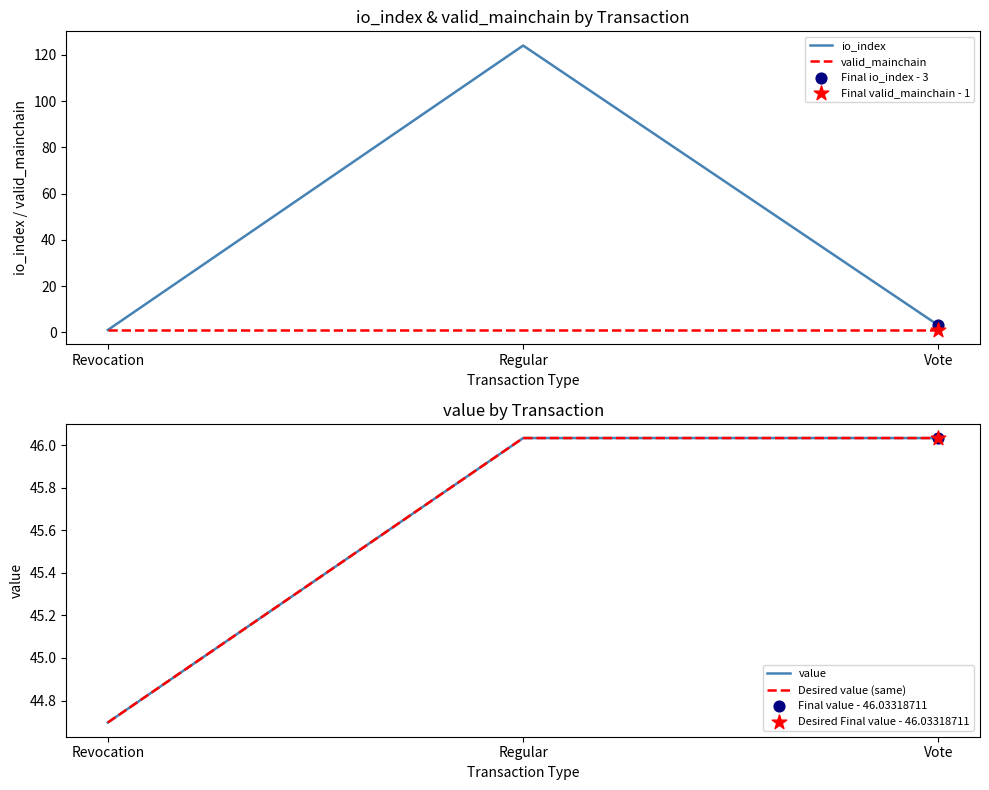

Is the value of Desired value (same) at Regular greater than the value of value at Vote?

No